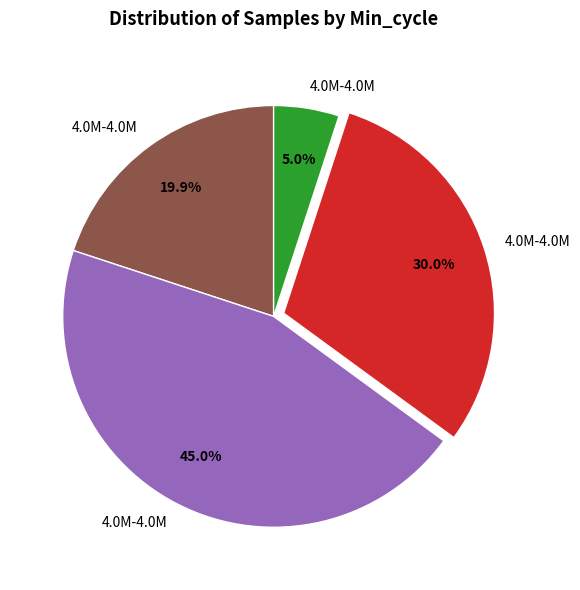

Is there a majority slice in this chart?

No